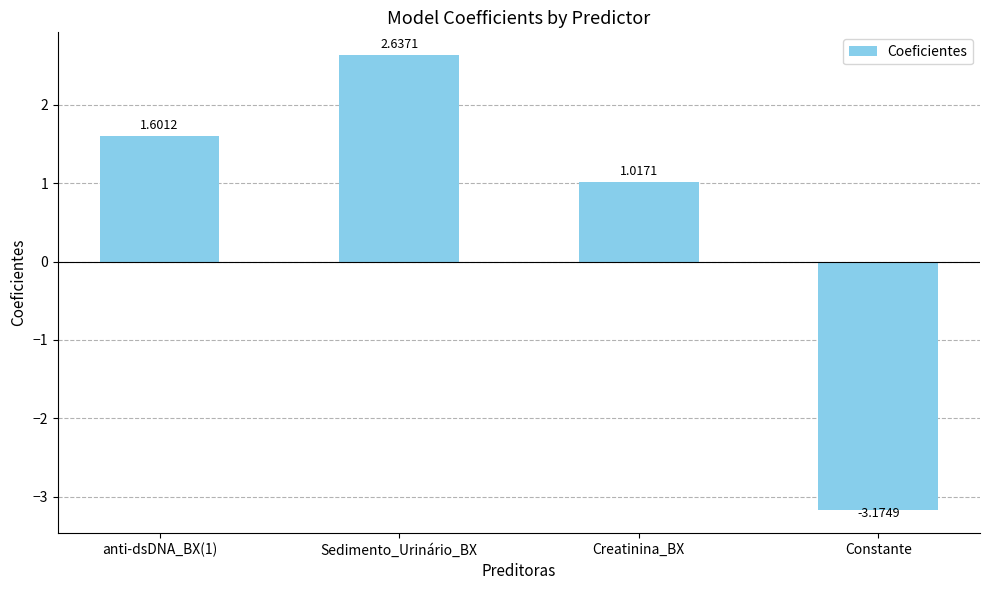

Rank the categories by value from highest to lowest.

Sedimento_Urinário_BX, anti-dsDNA_BX(1), Creatinina_BX, Constante